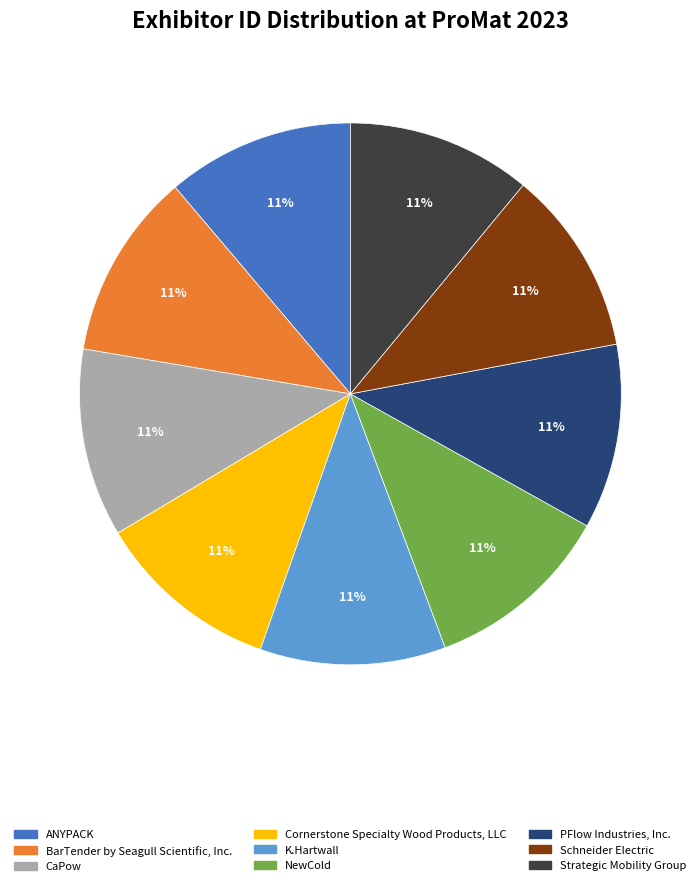

Is the sum of PFlow Industries, Inc. and Schneider Electric greater than half?

No